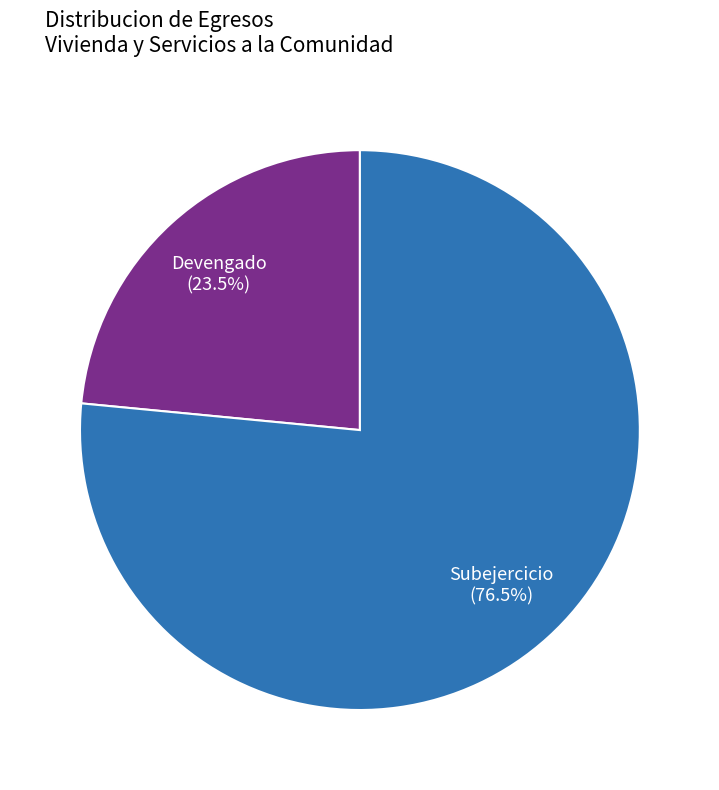

How many slices are in this pie chart?

2